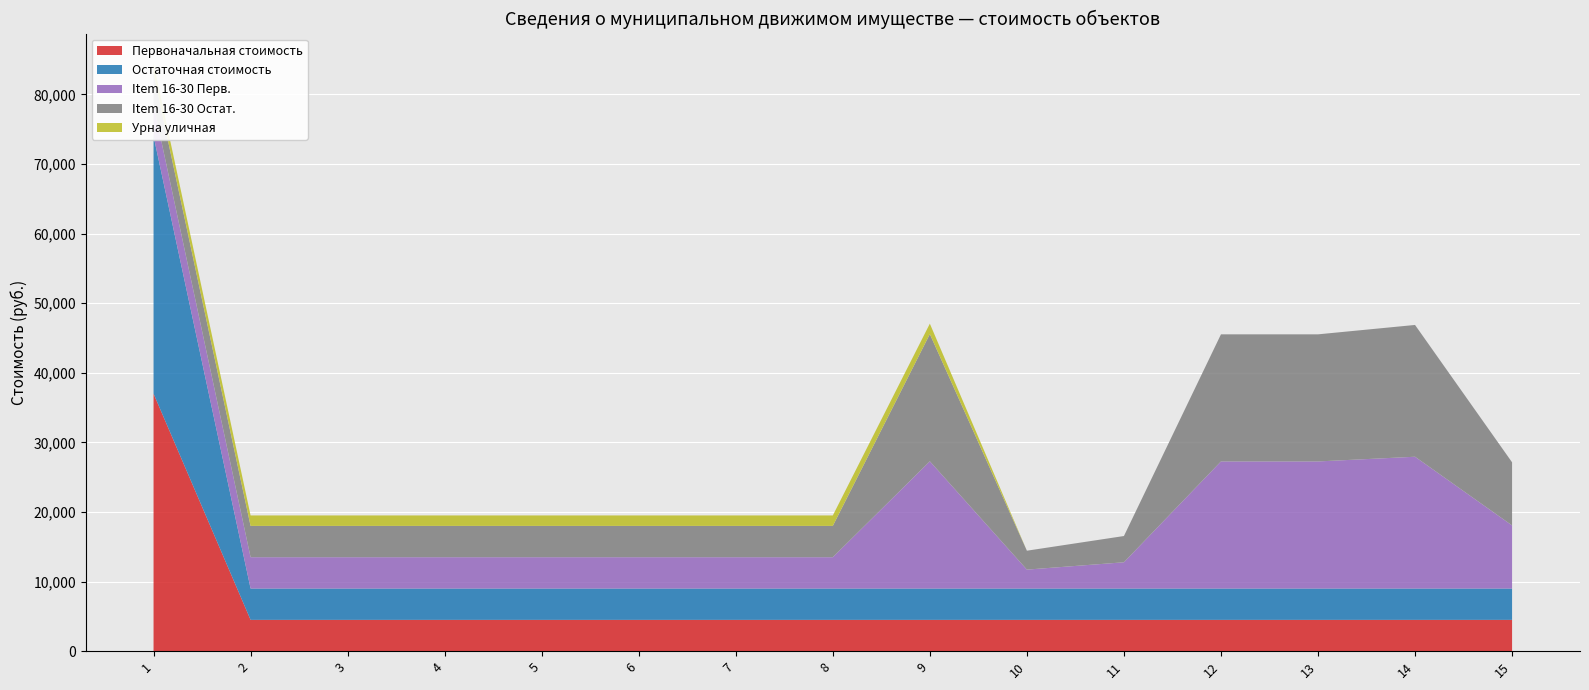

Reading left to right, transcribe all the data shown in this chart.

Первоначальная стоимость: 1=37000	2=4500	3=4500	4=4500	5=4500	6=4500	7=4500	8=4500	9=4500	10=4500	11=4500	12=4500	13=4500	14=4500	15=4500
Остаточная стоимость: 1=37000	2=4500	3=4500	4=4500	5=4500	6=4500	7=4500	8=4500	9=4500	10=4500	11=4500	12=4500	13=4500	14=4500	15=4500
Item 16-30 Перв.: 1=4500	2=4500	3=4500	4=4500	5=4500	6=4500	7=4500	8=4500	9=18277	10=2718	11=3772	12=18259	13=18259	14=18934	15=9067
Item 16-30 Остат.: 1=4500	2=4500	3=4500	4=4500	5=4500	6=4500	7=4500	8=4500	9=18277	10=2718	11=3772	12=18259	13=18259	14=18934	15=9067
Урна уличная: 1=1500	2=1500	3=1500	4=1500	5=1500	6=1500	7=1500	8=1500	9=1500	10=0	11=0	12=0	13=0	14=0	15=0